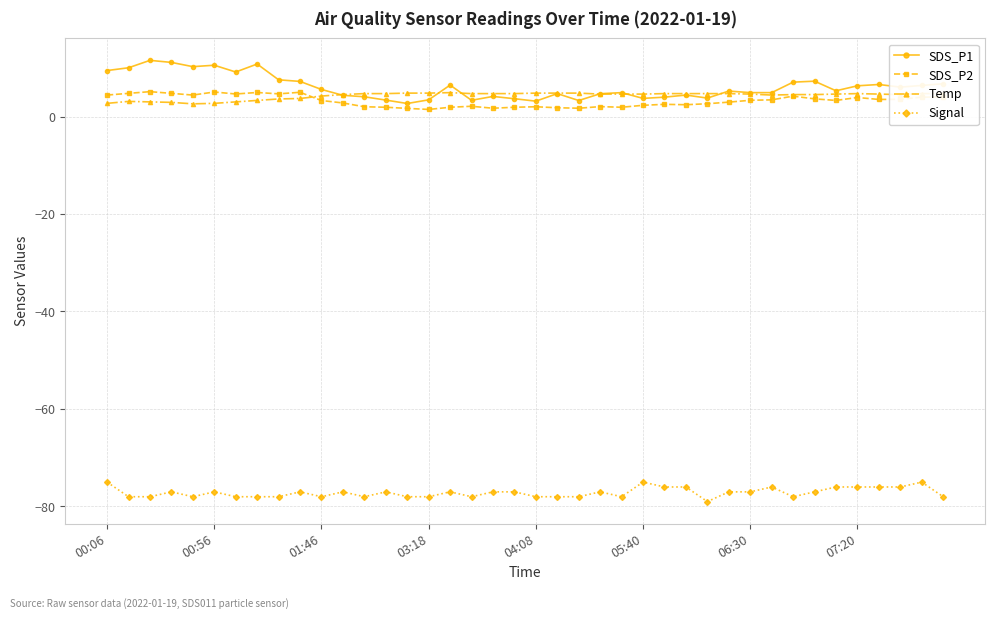

Which series has the largest range (max minus min)?

SDS_P1